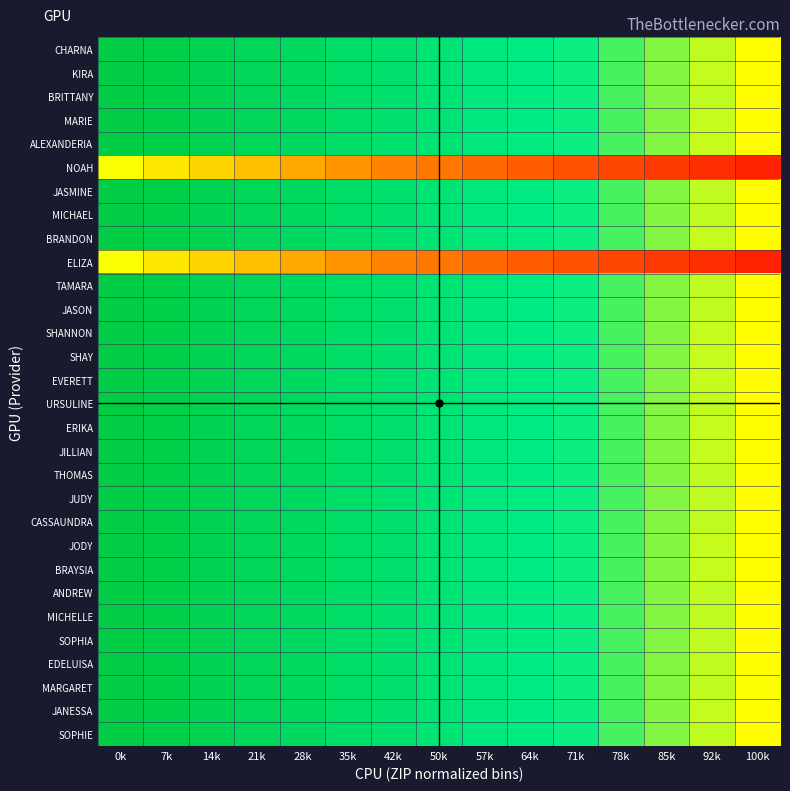

What is the greatest value displayed?

1.0